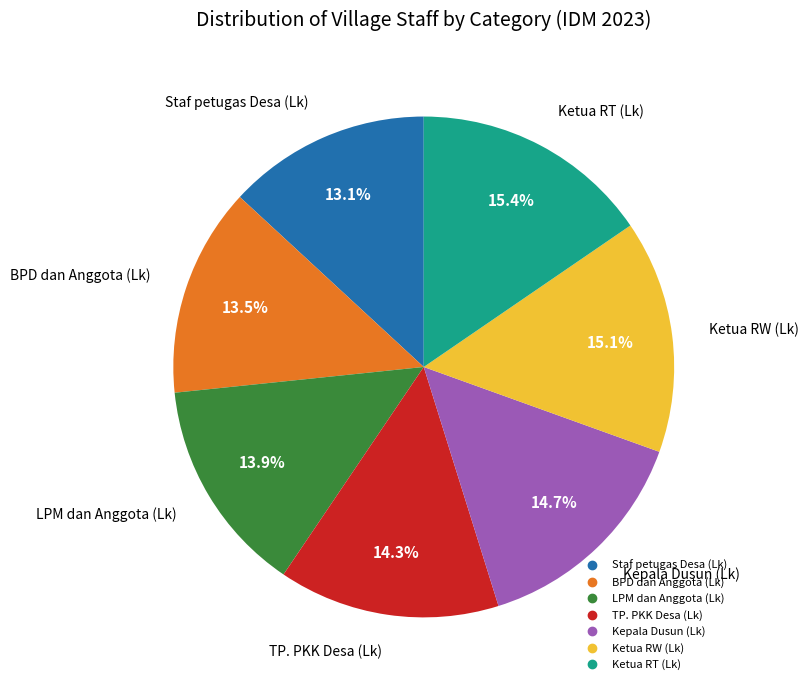

True or false: Staf petugas Desa (Lk) accounts for 13% of the total.

True